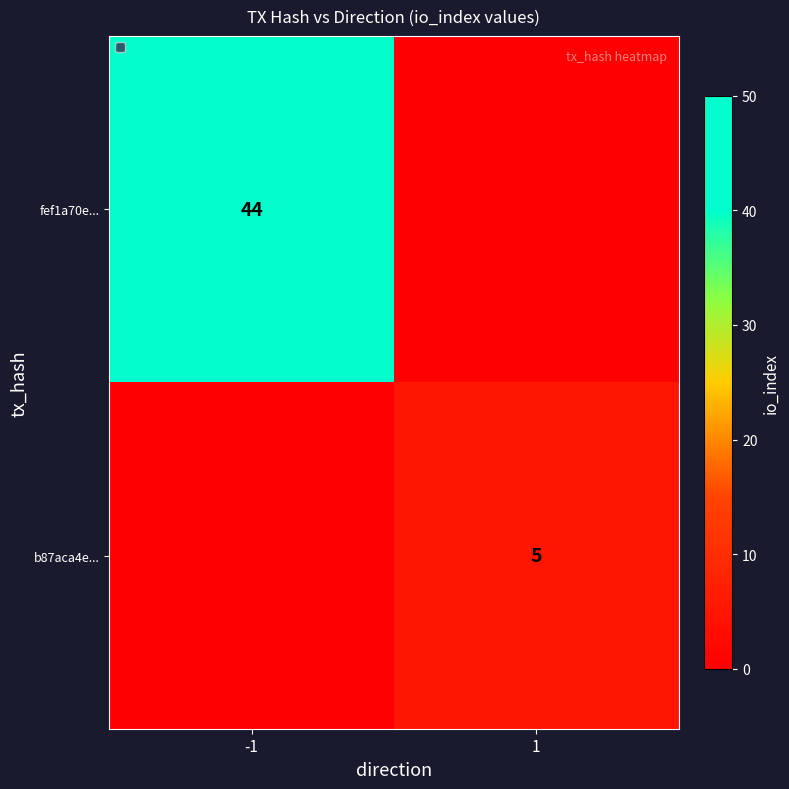

True or false: fef1a70e... has a value of 44 at -1.

True